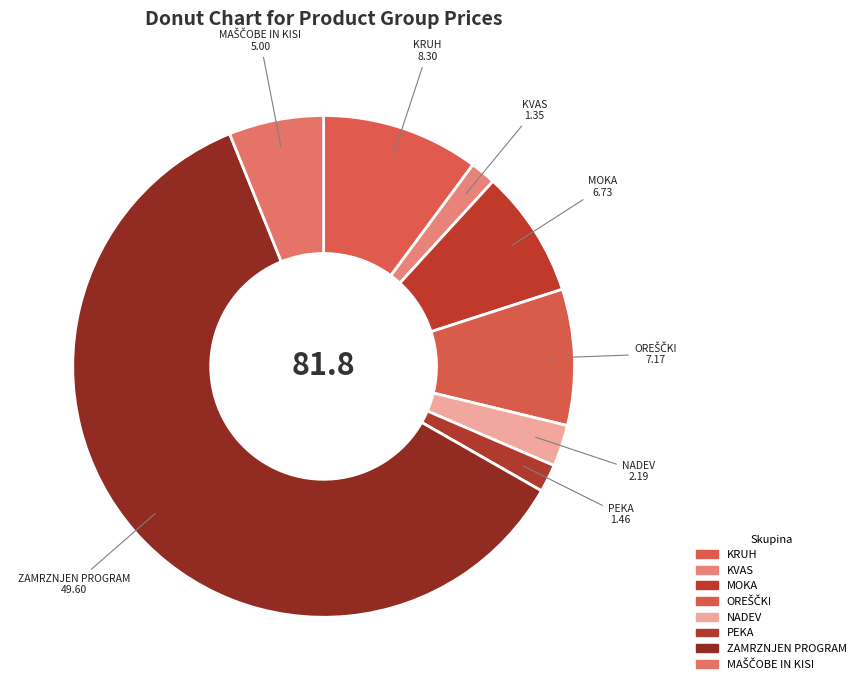

Approximately how many times larger is the value at MOKA compared to NADEV?

3.1